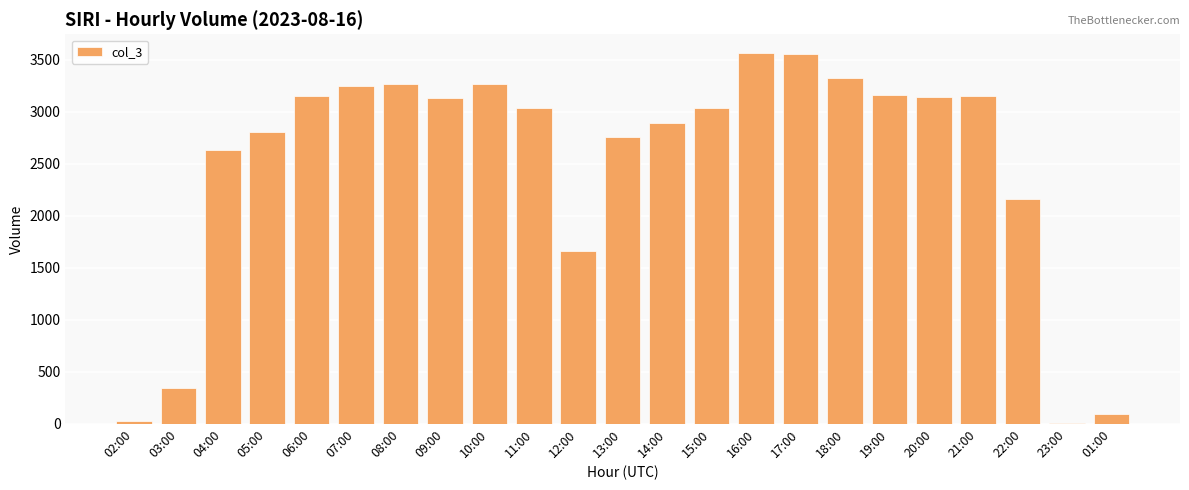

At which label is the value closest to 1790?

12:00